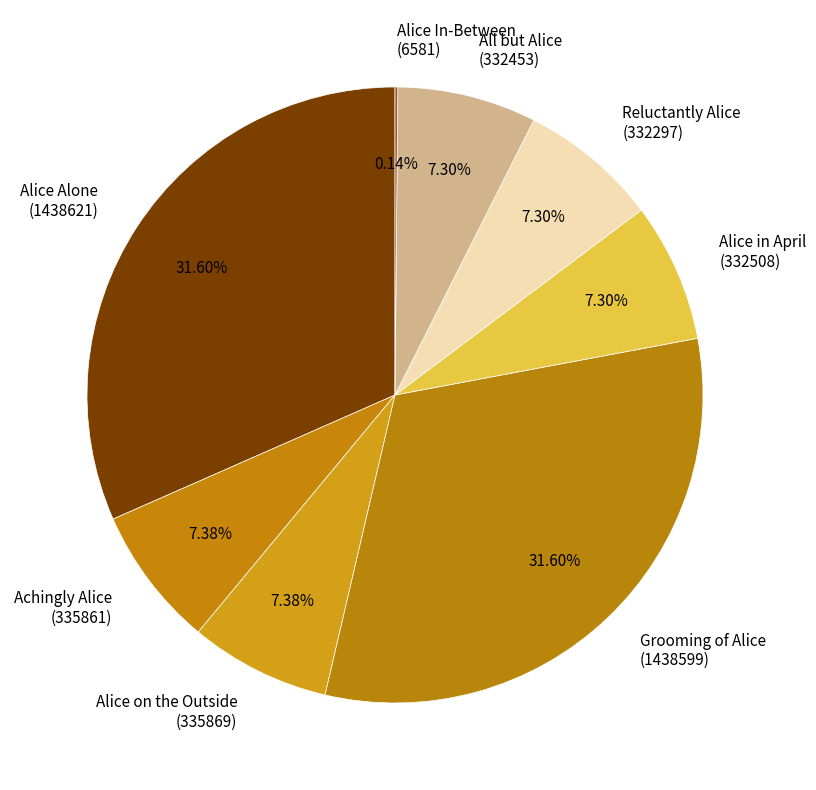

Approximately how many times larger is the value at Reluctantly Alice (332297) compared to Alice in April (332508)?

1.0